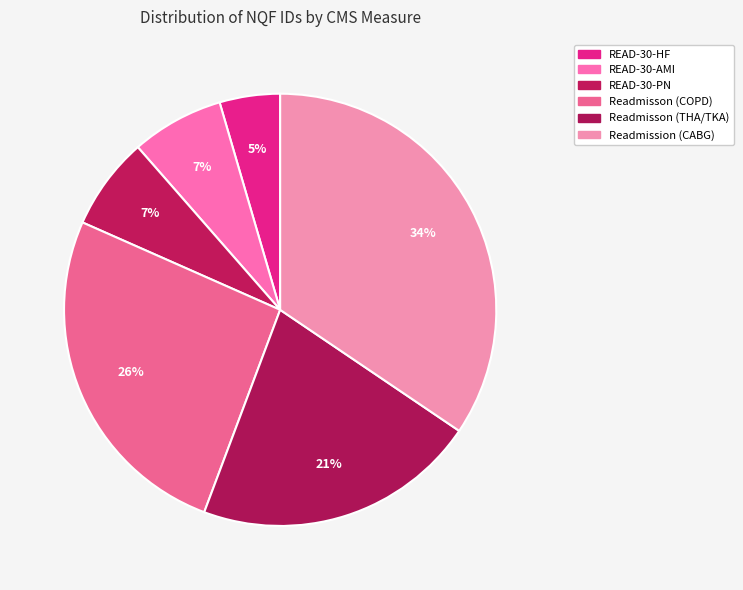

How much of the chart is everything except READ-30-HF?

95.5%